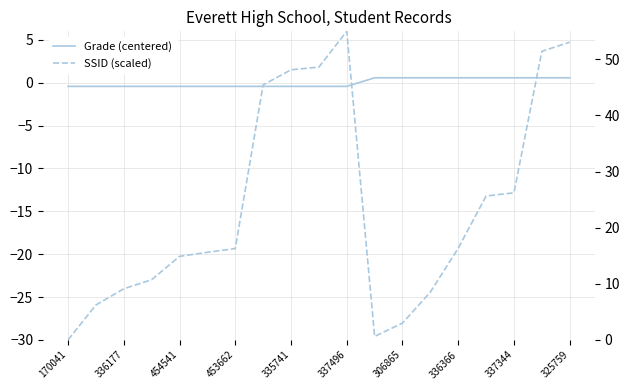

Reading left to right, extract all data points from this chart.

Grade (centered): -0.4	-0.4	-0.4	-0.4	-0.4	-0.4	-0.4	-0.4	-0.4	-0.4	-0.4	0.6	0.6	0.6	0.6	0.6	0.6	0.6	0.6
SSID (scaled): 0.0	6.2	9.1	10.7	14.9	15.6	16.3	45.5	48.1	48.6	55.0	0.6	3.0	8.5	16.3	25.6	26.2	51.4	53.1